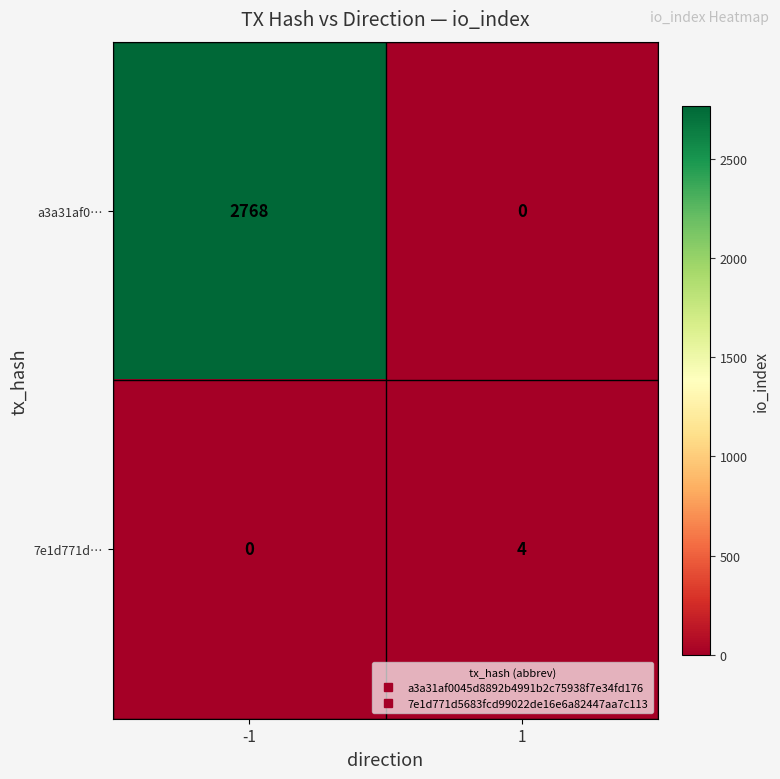

Which series has the widest spread of values?

a3a31af0…